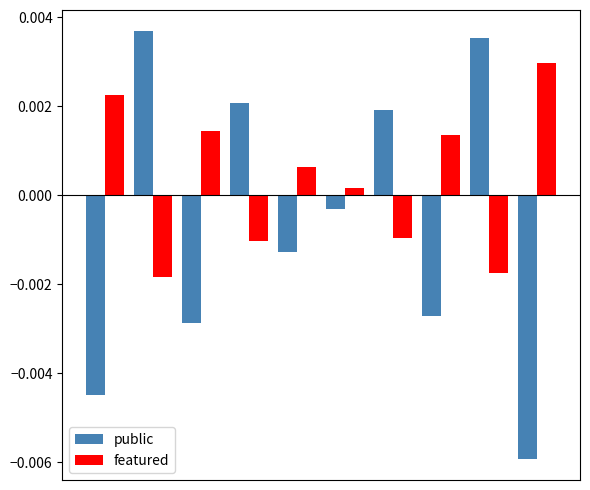

List the series in order of their peak value, highest first.

public, featured